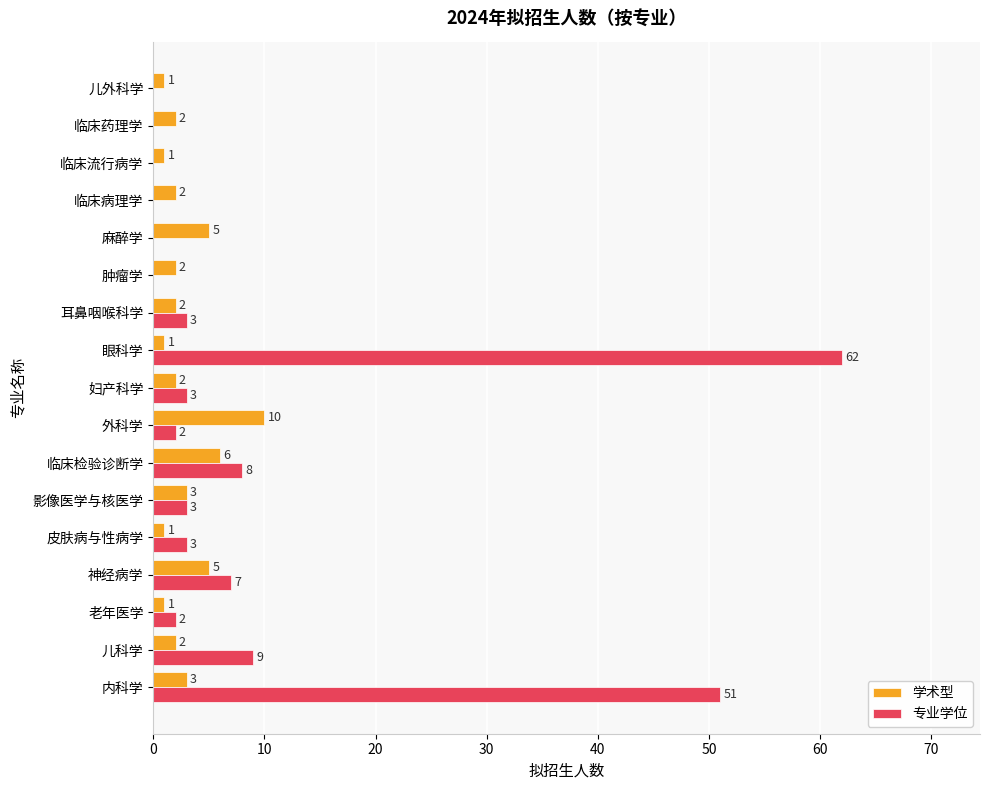

Where is 专业学位 nearest to the value 31?

内科学